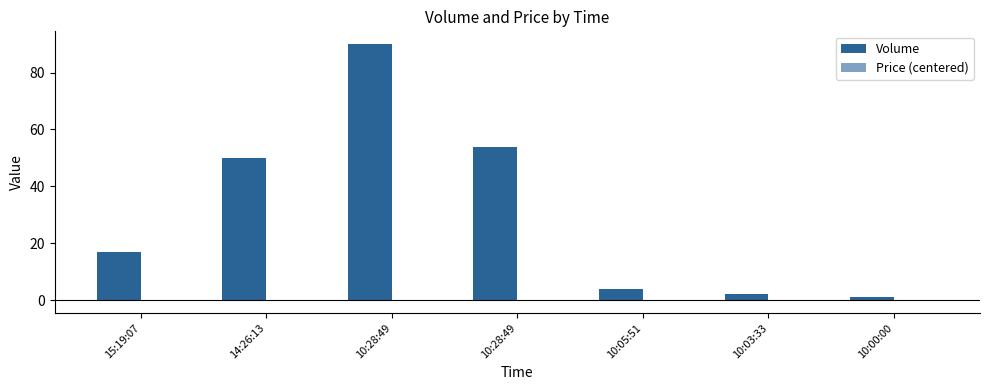

Reading right to left, extract all data points from this chart.

Volume: 1.0	2.0	4.0	54.0	90.0	50.0	17.0
Price (centered): -0.0	0.0	0.0	0.0	0.0	0.0	-0.0